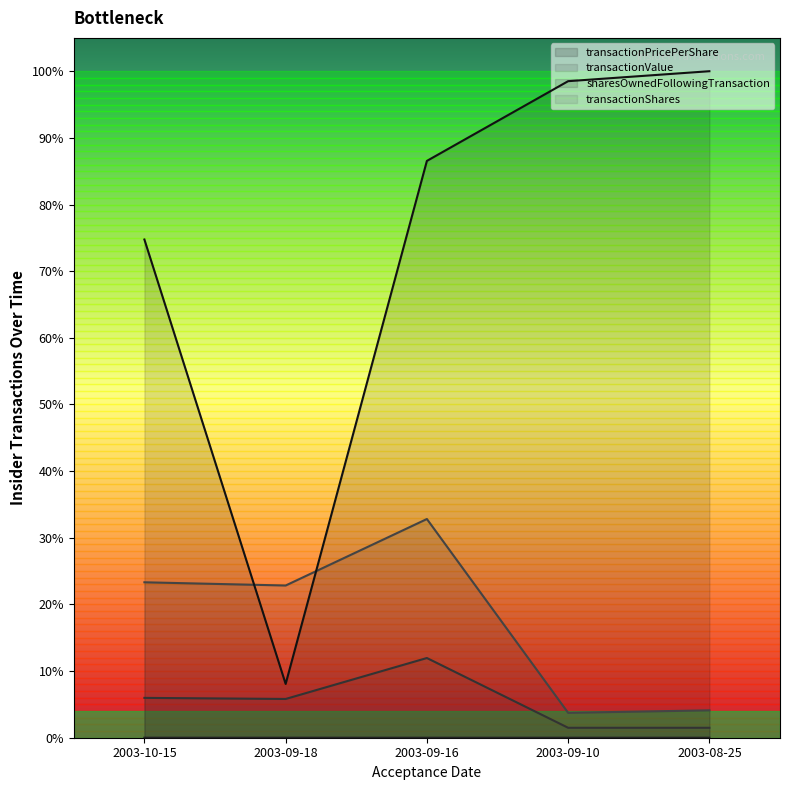

What is the label of the 1st point from the right?

2003-08-25